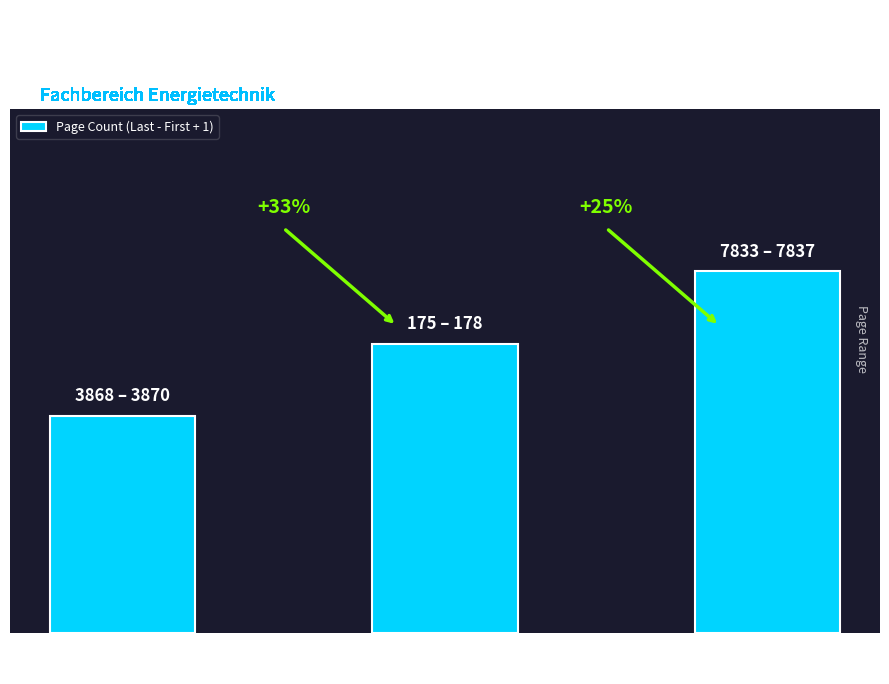

List the labels in order of value, largest first.

Phys B
(1994), Phys D
(1994), Applied Phys
Letters (1997)